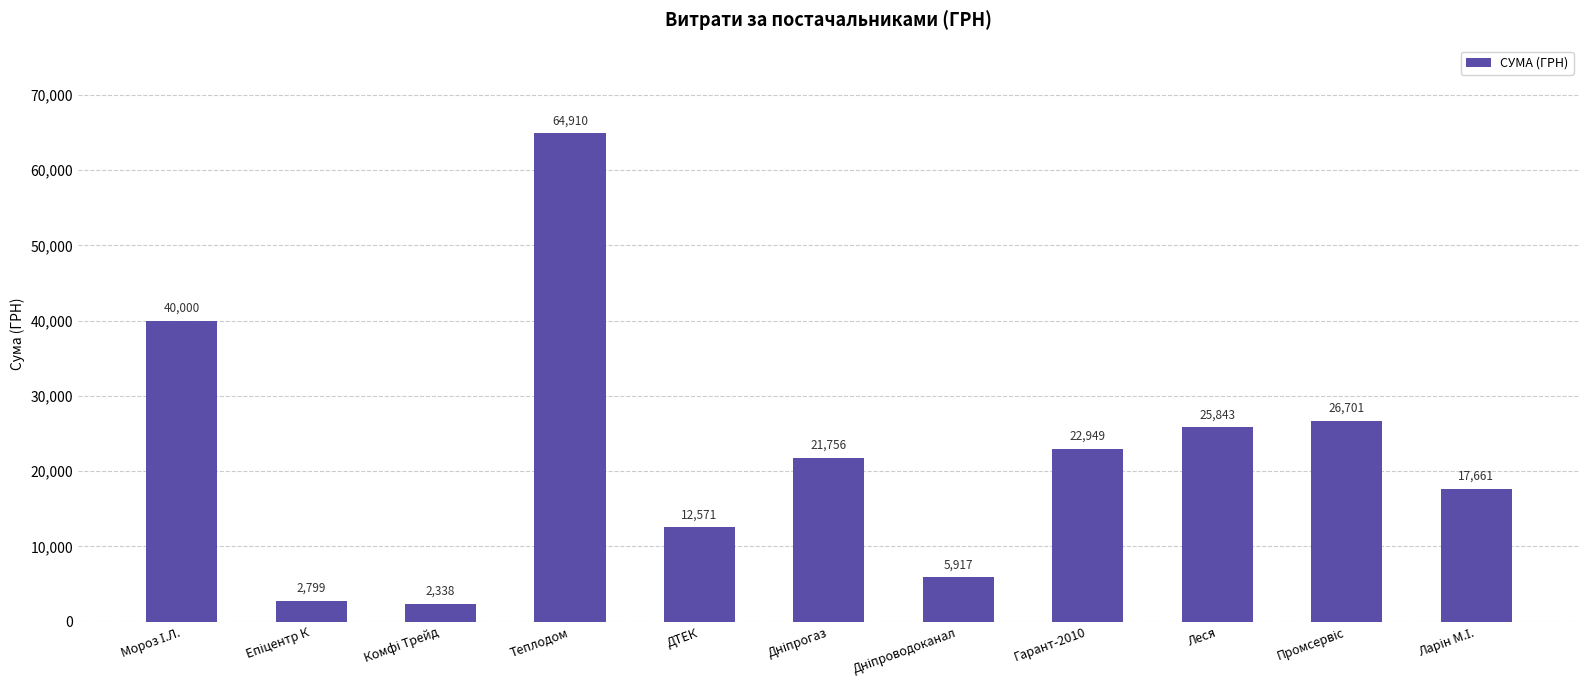

What is the approximate value at Леся?

25842.5